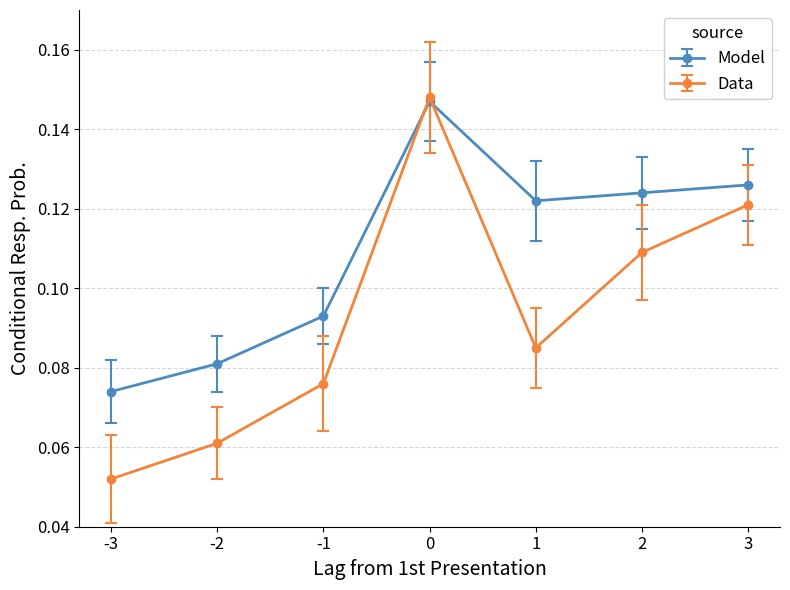

Rank the series by their average value, from highest to lowest.

Model, Data